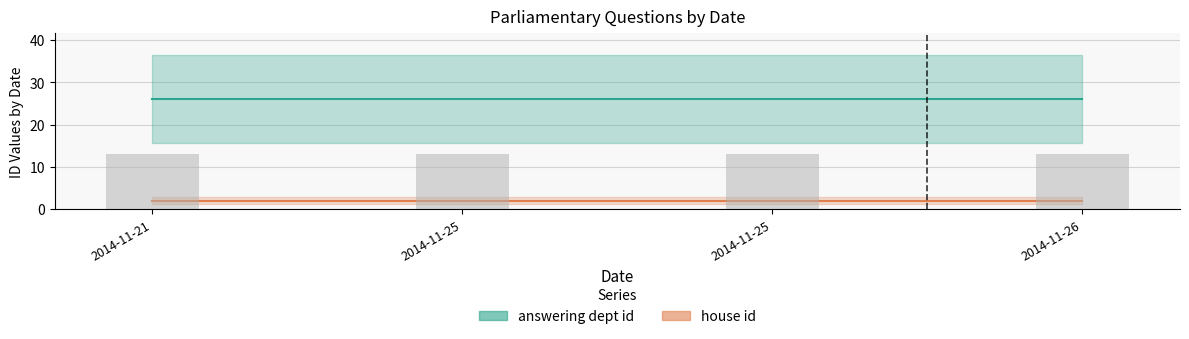

At which label does answering dept id reach its peak?

2014-11-21